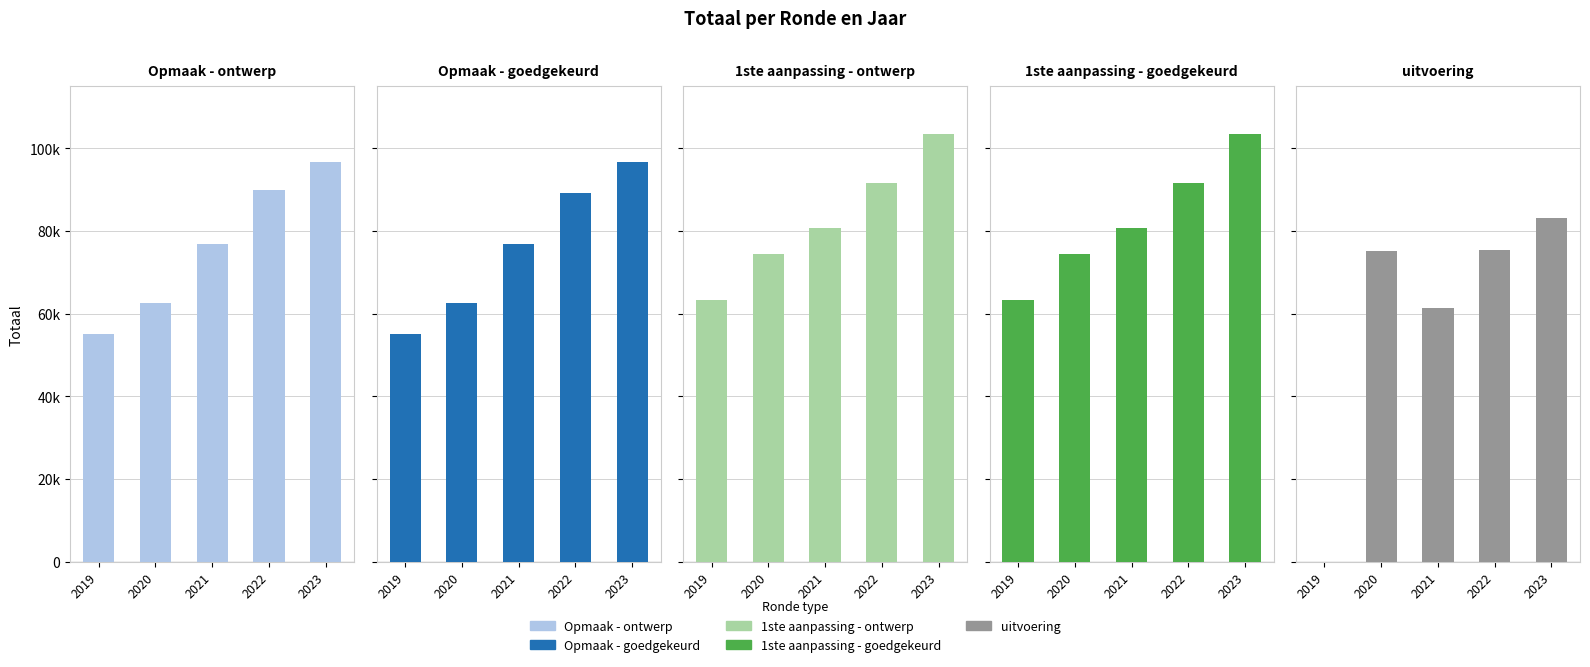

At which category is the sum across all series the highest?

2023